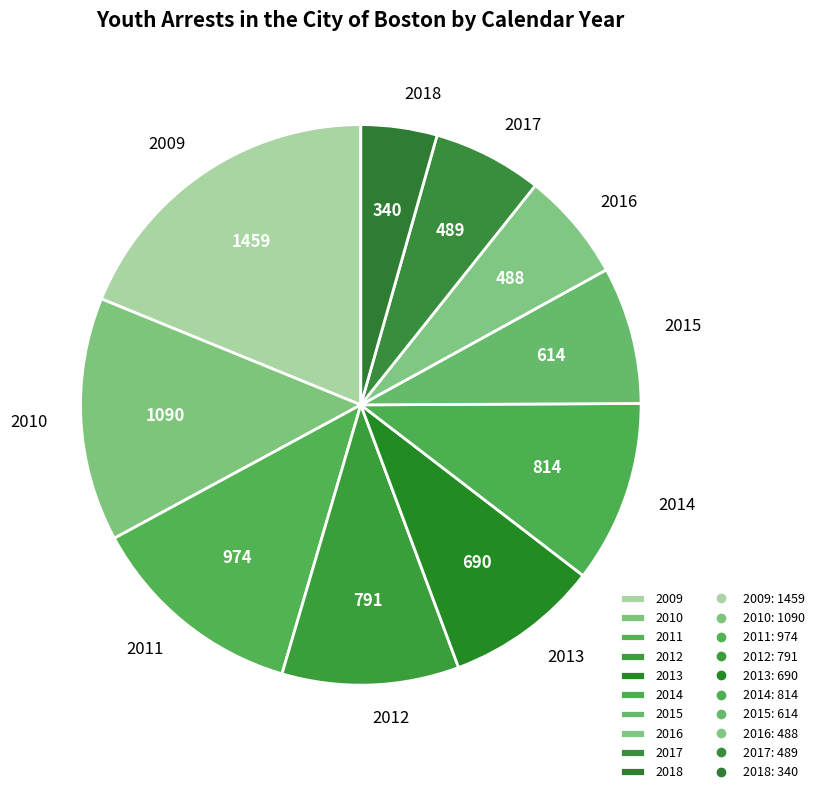

Do 2017 and 2015 together represent more than half of the pie?

No